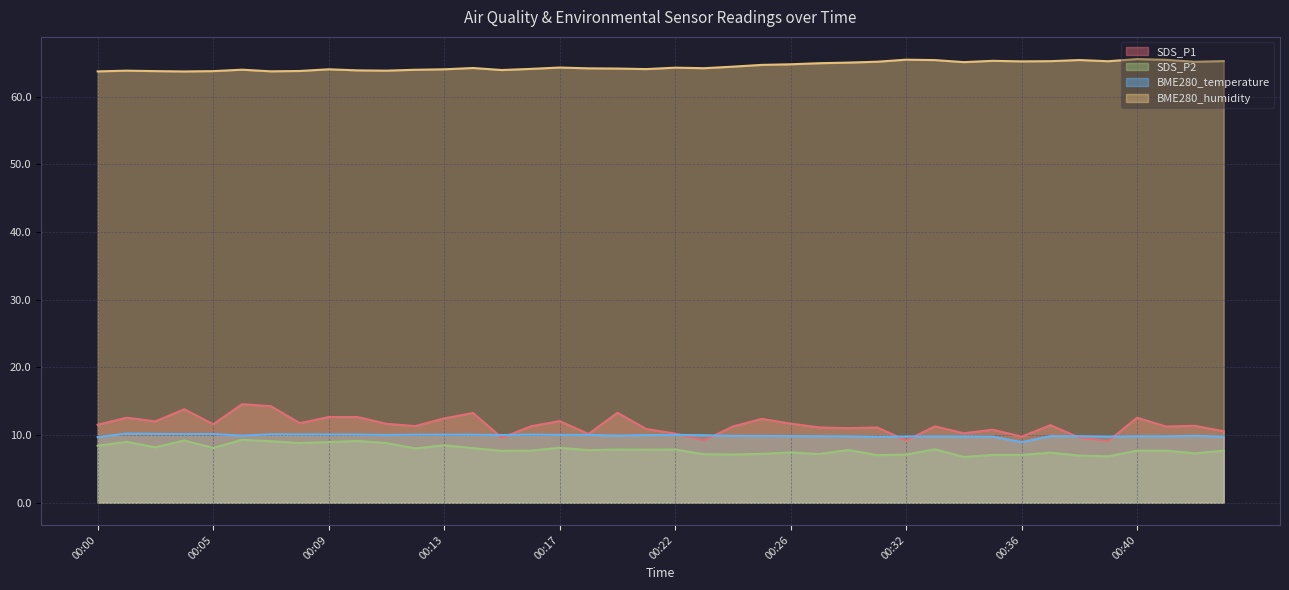

What is the maximum value shown in the chart?

65.6